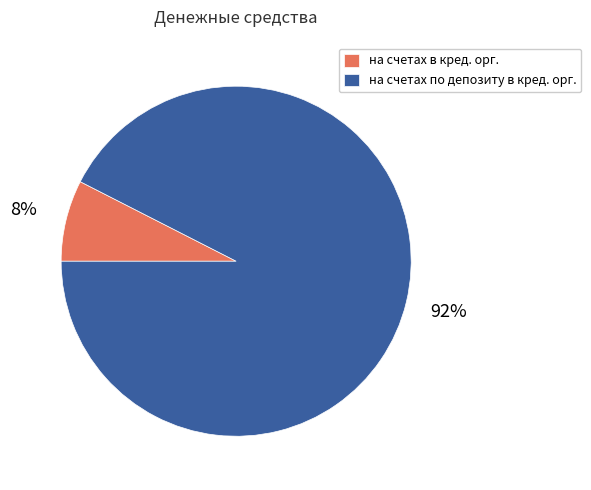

Count the number of slices in the pie.

2